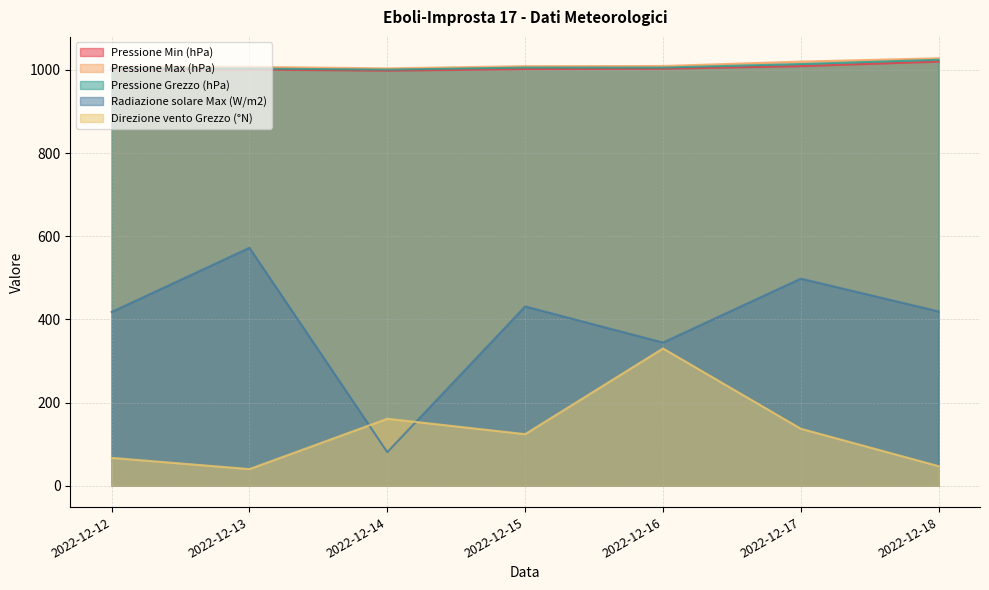

Does the chart have visible grid lines?

Yes